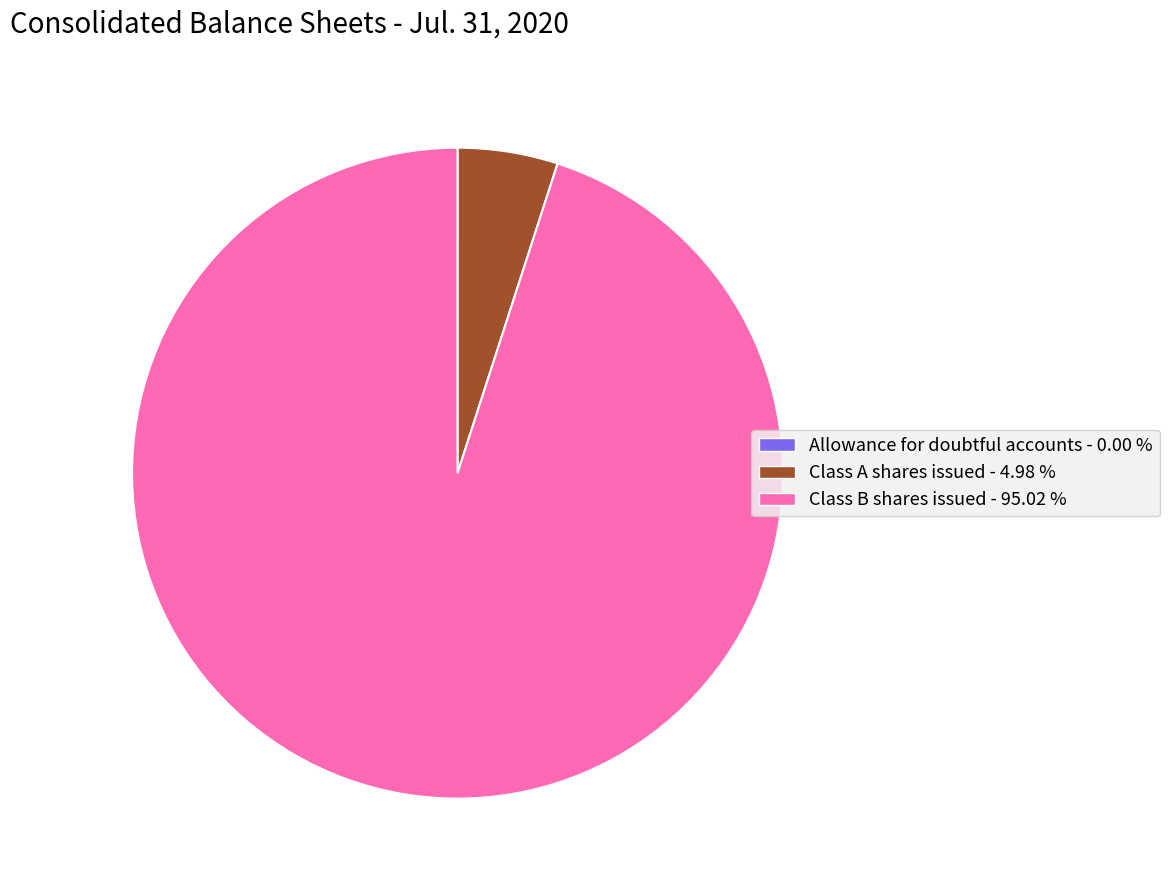

Approximately how many times larger is the value at Class B shares issued - 95.02 % compared to Class A shares issued - 4.98 %?

19.1